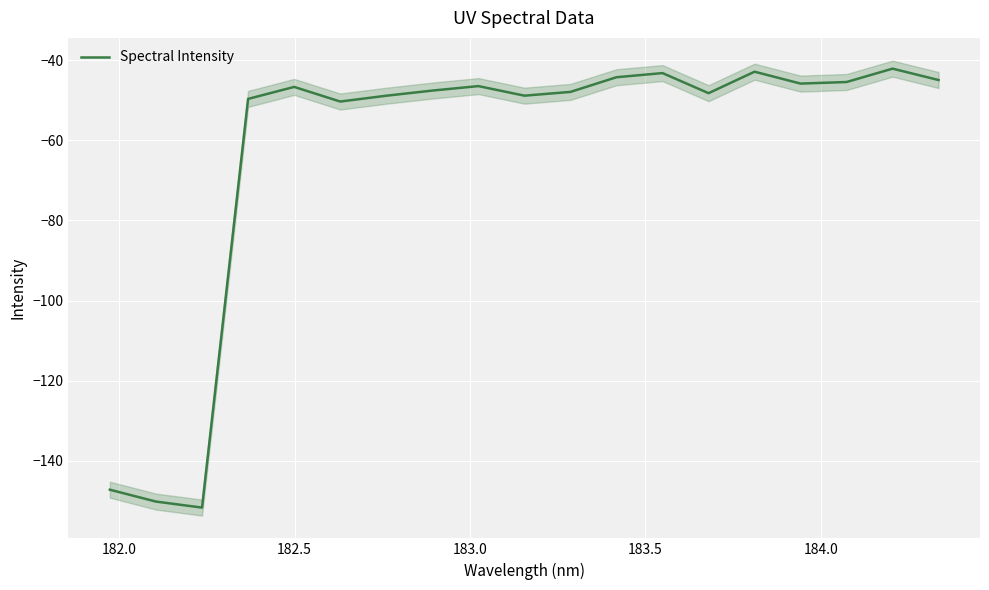

What is the value of the 10th point from the left?

-48.8